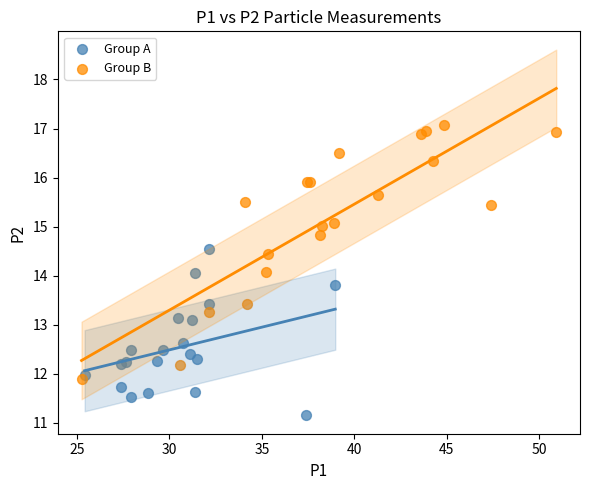

Which series reaches the maximum Y coordinate?

Group B